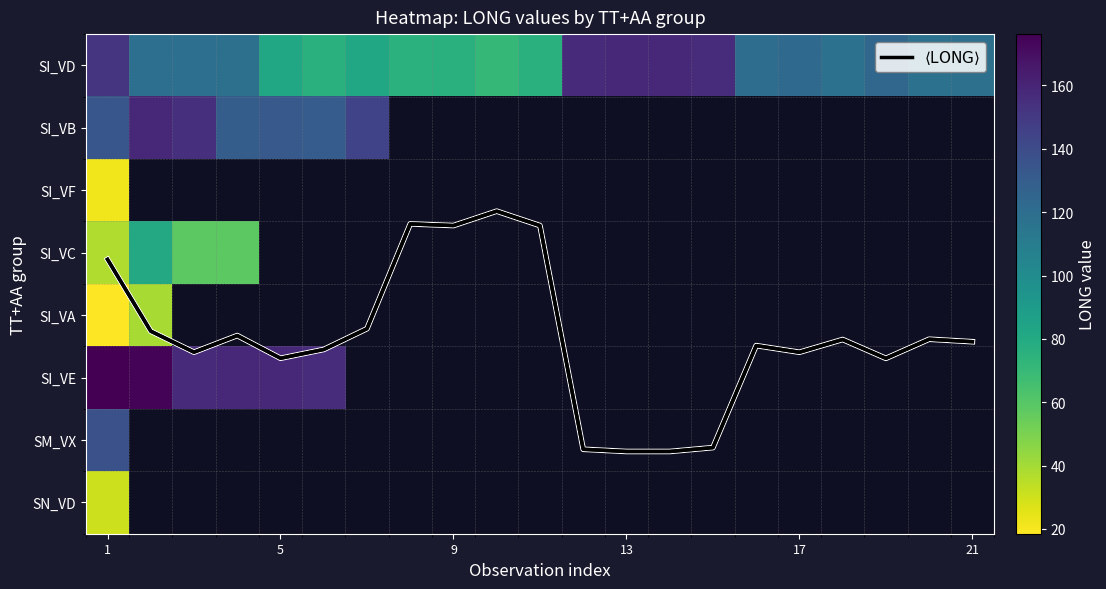

What is the sum of all $\langle \mathrm{LONG} \rangle$ values?

91.4